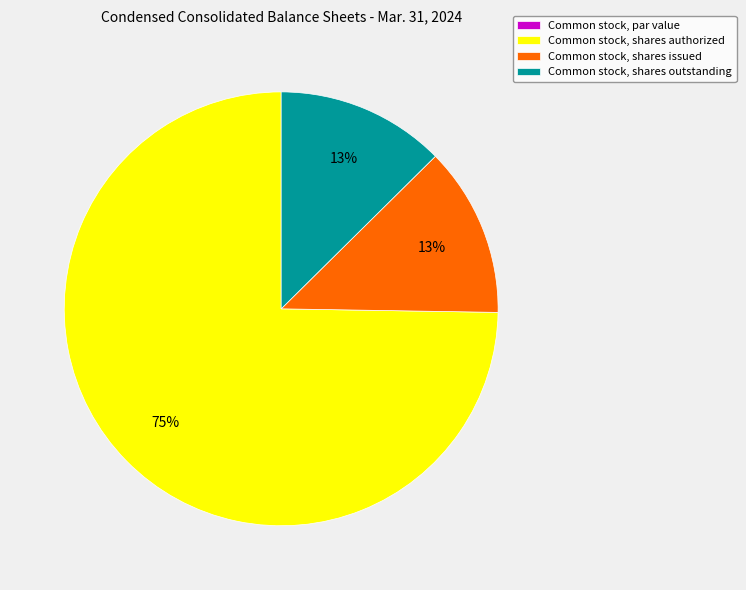

Is it true that Common stock, shares outstanding is 13% of the pie?

True